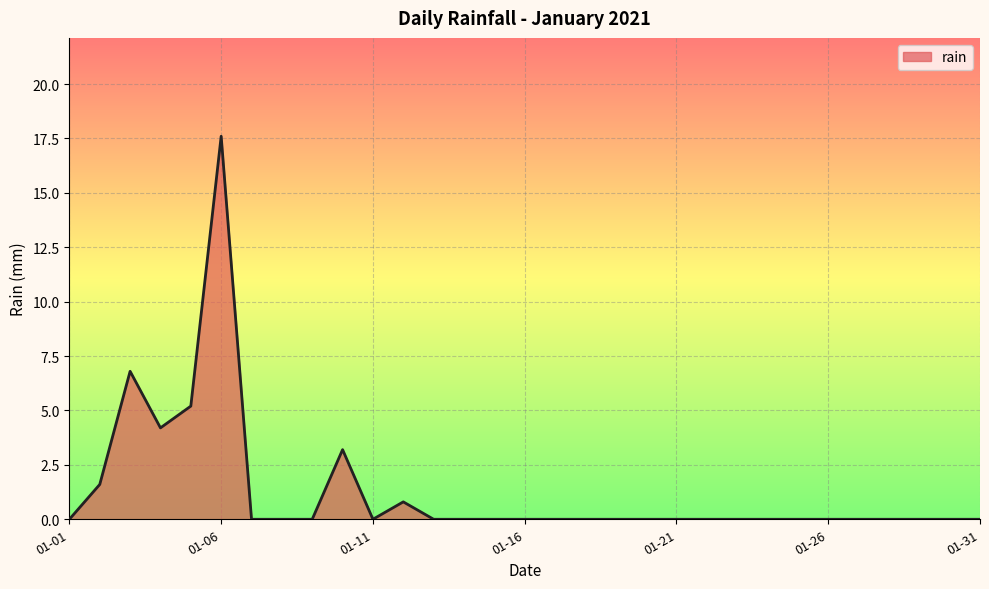

What is the greatest value displayed?

17.6